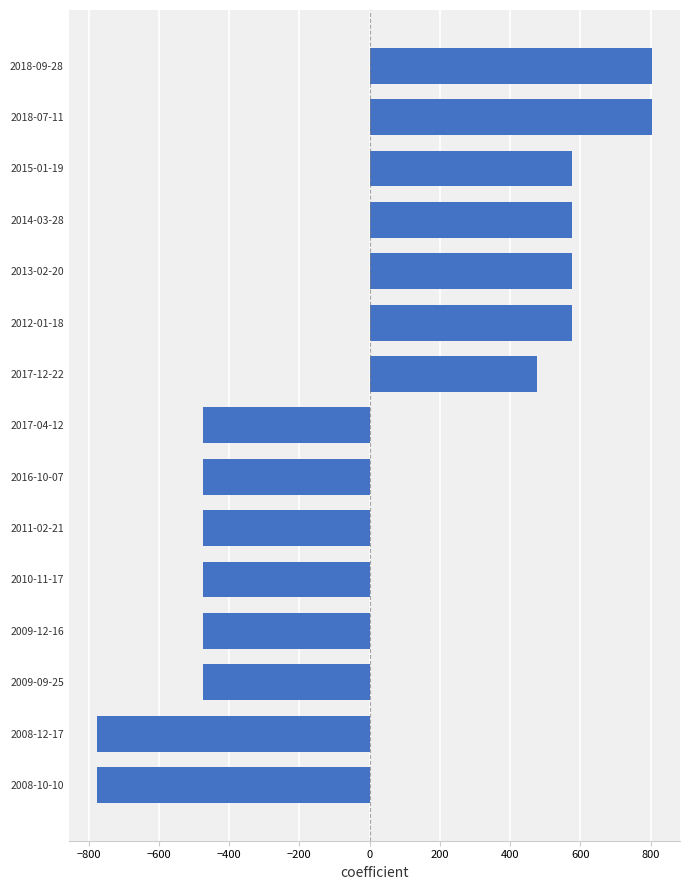

What is the smallest value displayed?

-777.2